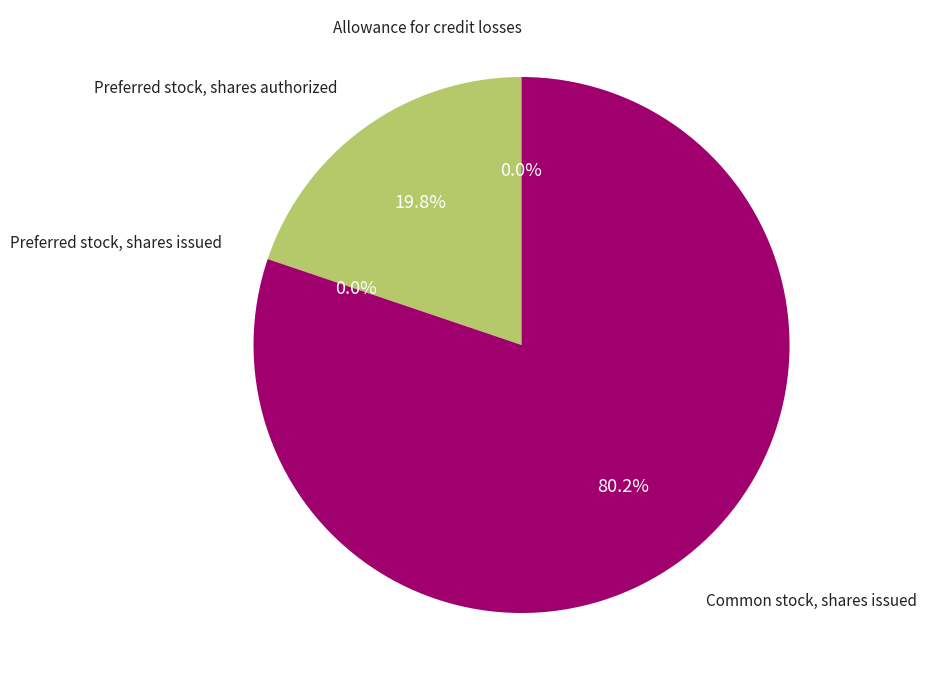

Is there any slice that represents more than half of the pie?

Yes